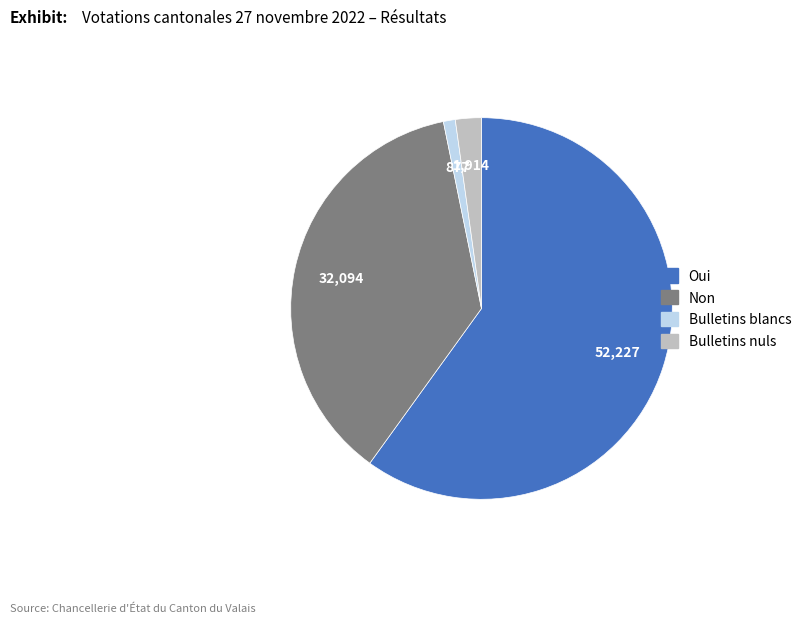

Is there any slice that represents more than half of the pie?

Yes